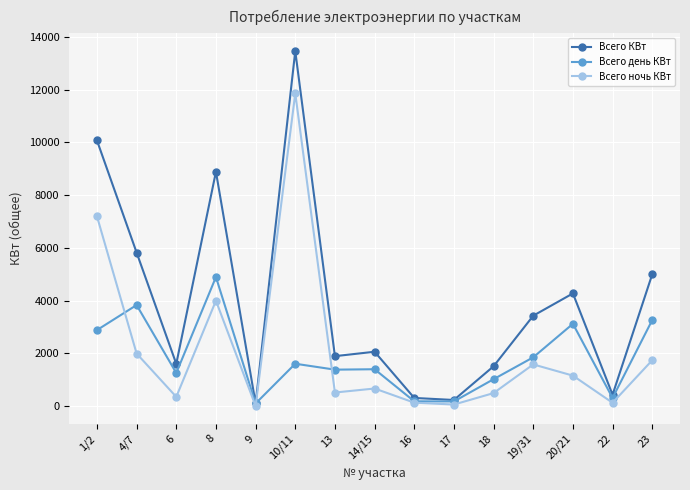

Is the value of Всего ночь КВт at 1/2 greater than the value of Всего день КВт at 16?

Yes